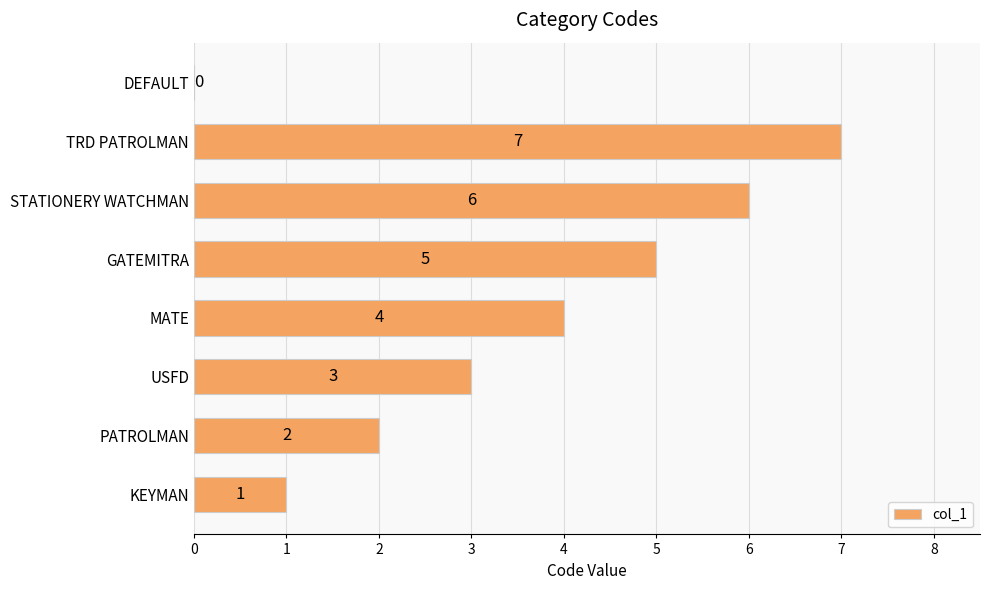

Reading bottom to top, list all the values displayed in this chart.

KEYMAN=1	PATROLMAN=2	USFD=3	MATE=4	GATEMITRA=5	STATIONERY WATCHMAN=6	TRD PATROLMAN=7	DEFAULT=0